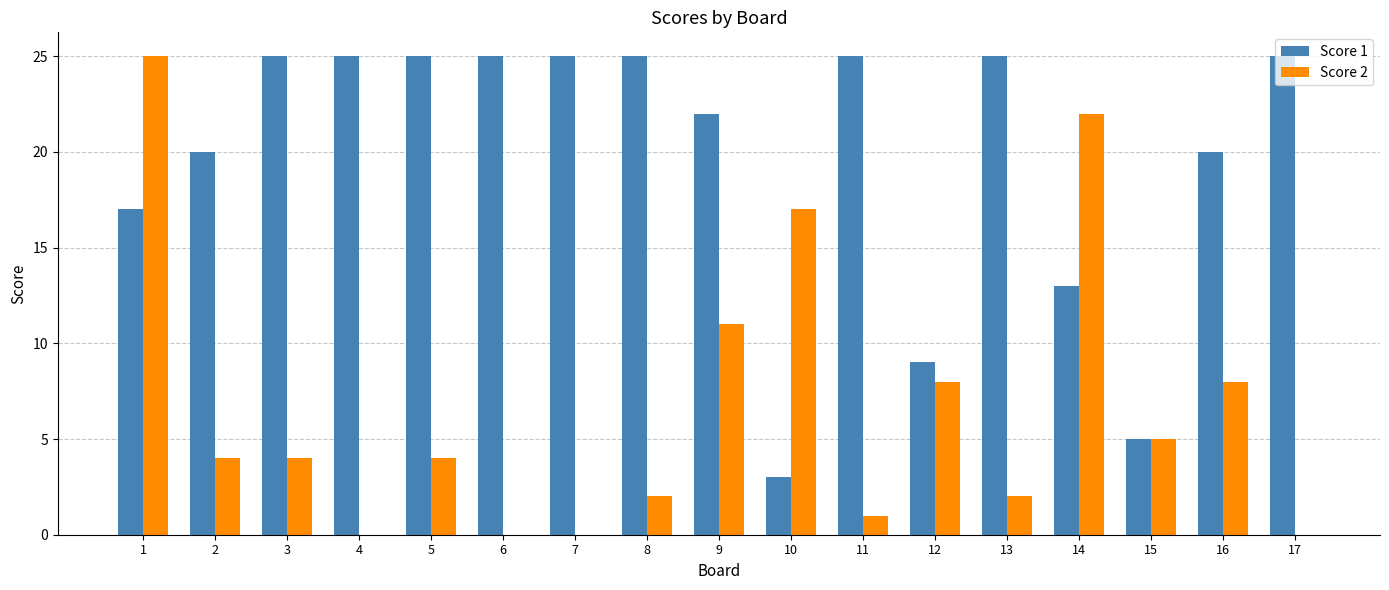

Which series has the widest spread of values?

Score 2